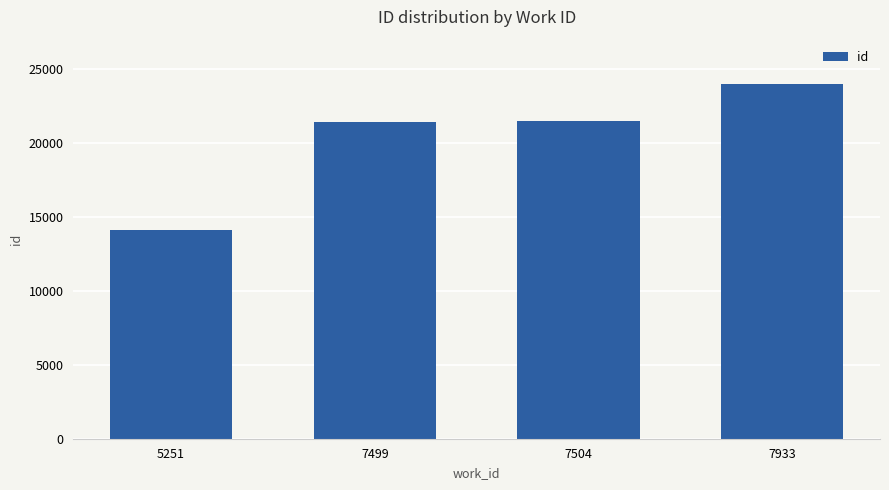

What is the difference between the maximum and minimum values?

9853